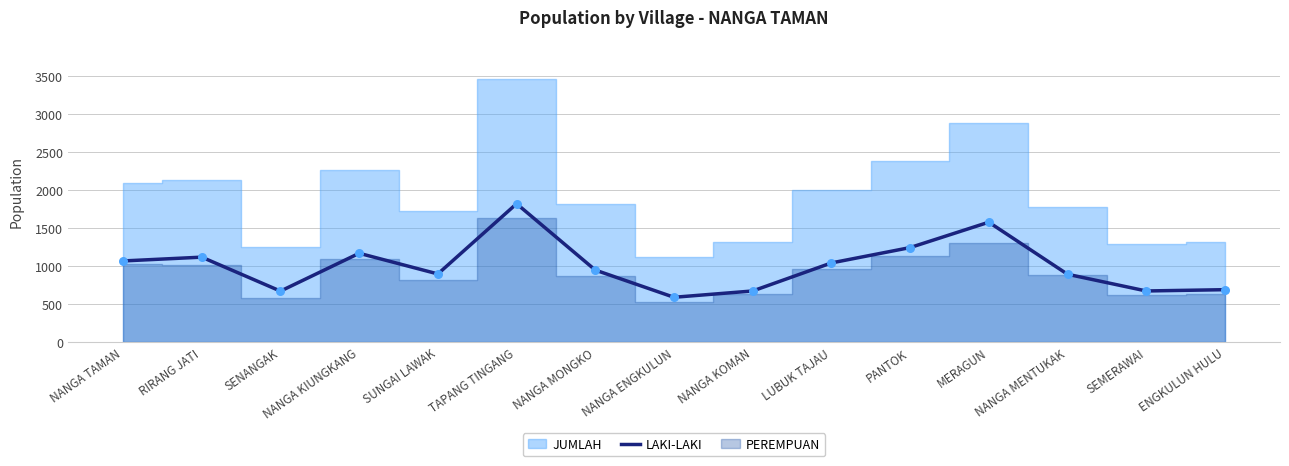

Approximately how many times larger is the value at PANTOK compared to NANGA MONGKO?

1.3